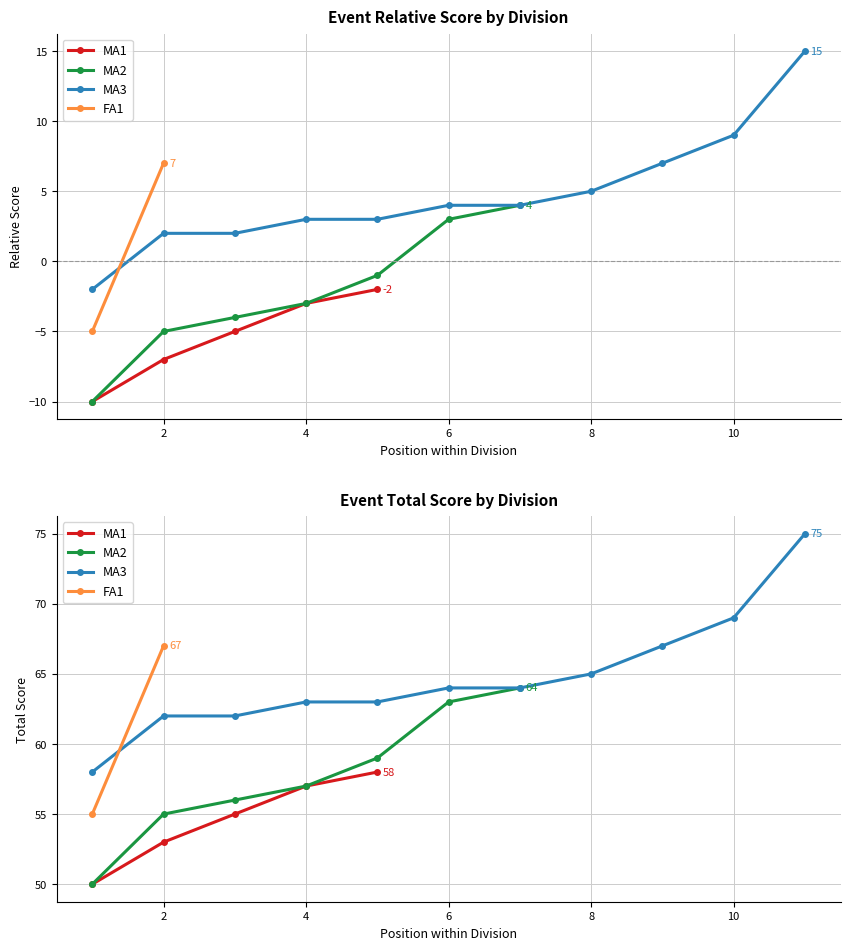

How many positive values does the event_relative_score series have?

13